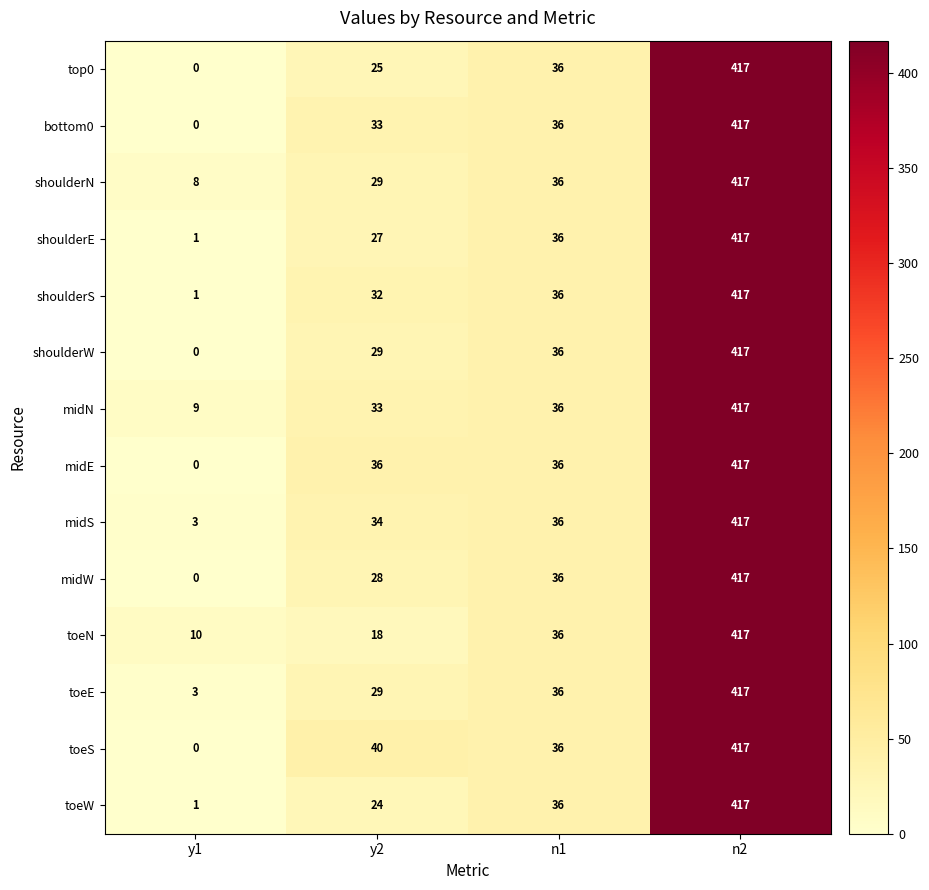

Is it true that shoulderW equals 36 at n1?

True